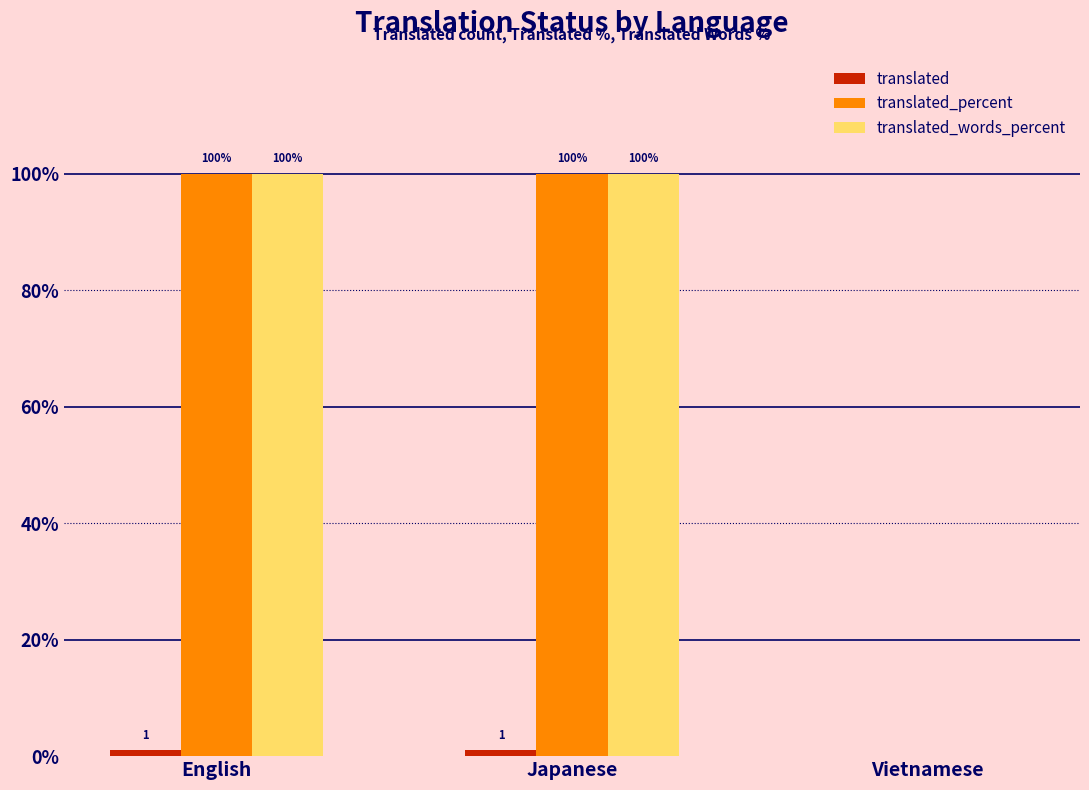

What is the maximum value shown in the chart?

100